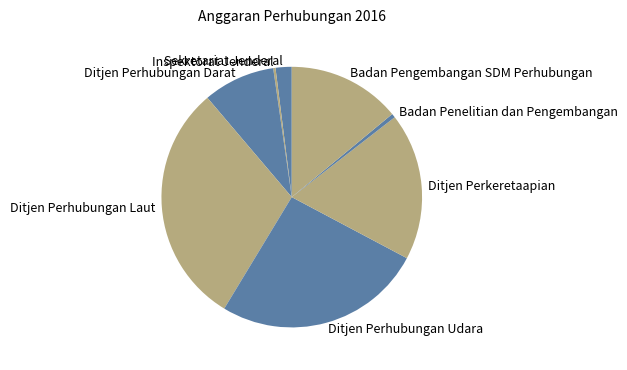

Does any single category account for the majority?

No